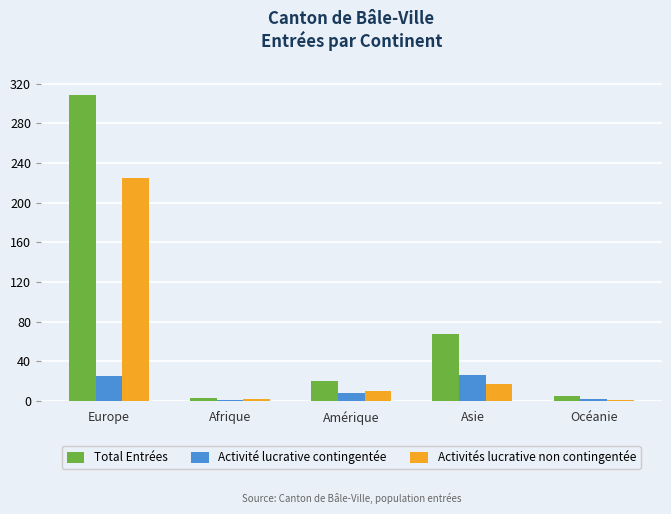

What is the sum of the Activité lucrative contingentée values at Europe and Amérique?

33